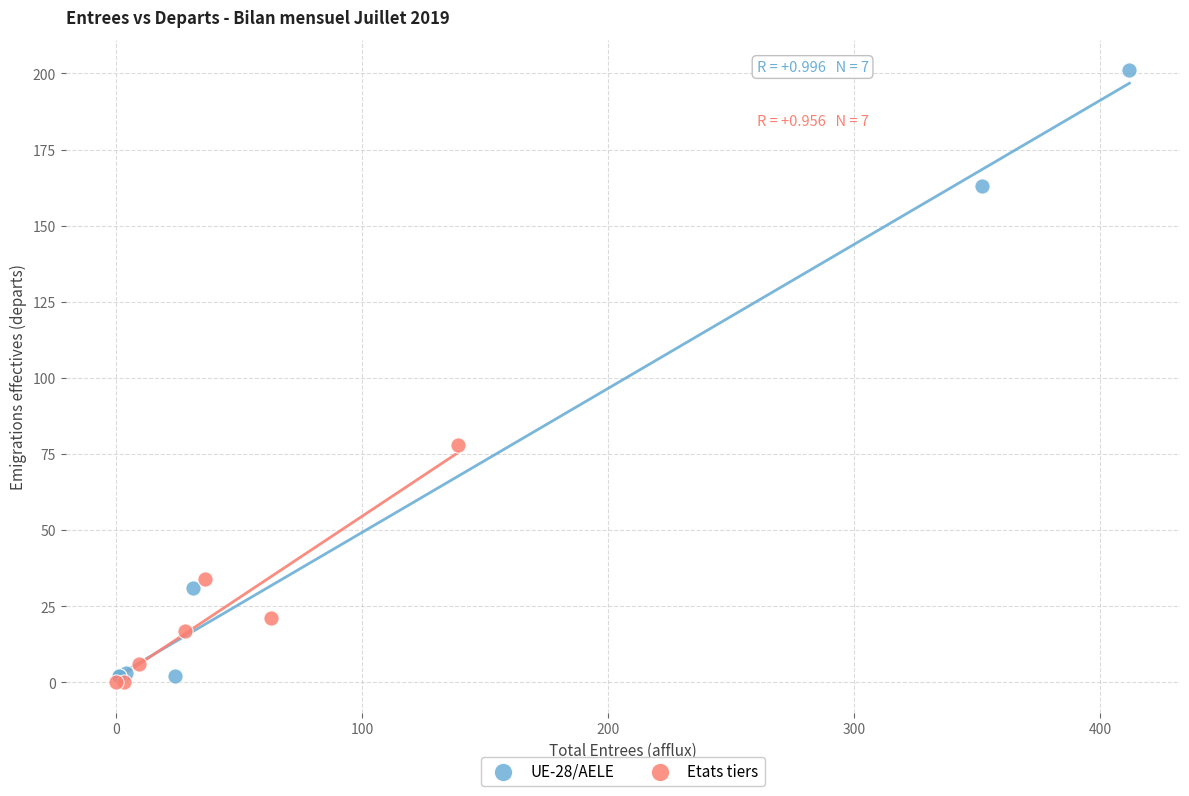

Which series has the largest Y range (max minus min)?

UE-28/AELE